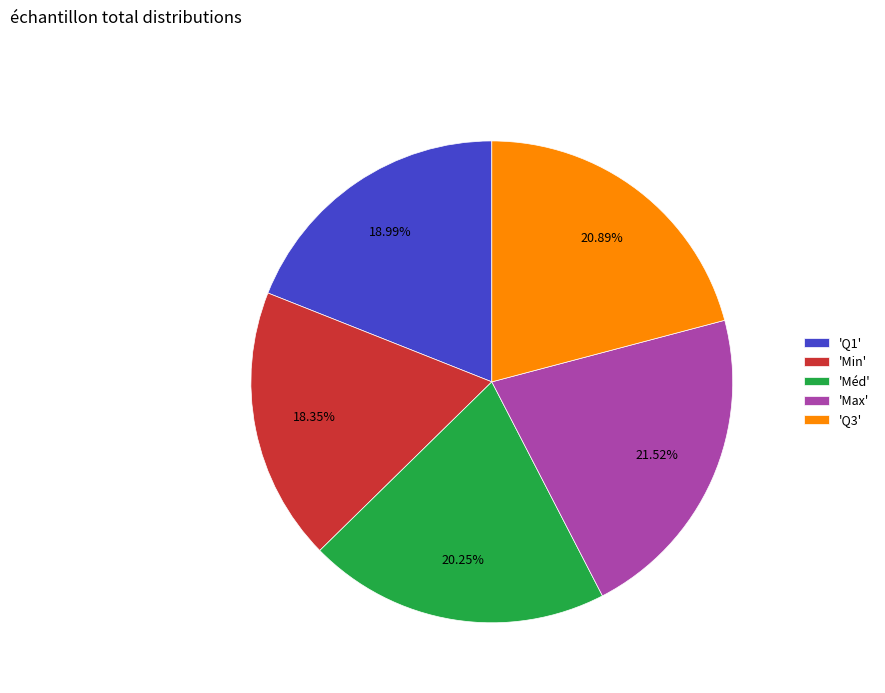

Which has a higher value, 'Q1' or 'Q3'?

'Q3'